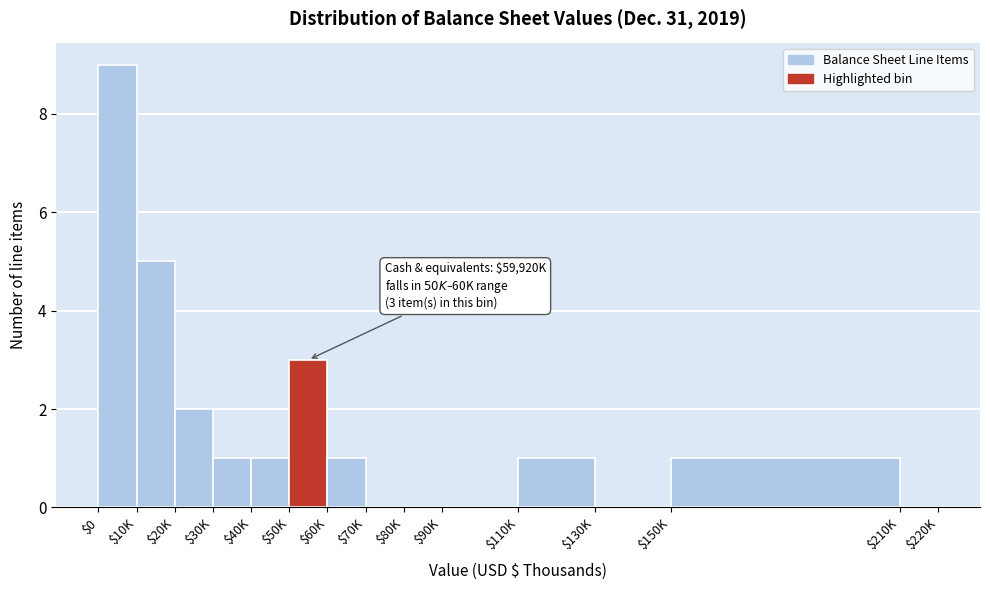

Which label corresponds to the largest value in the chart?

$0